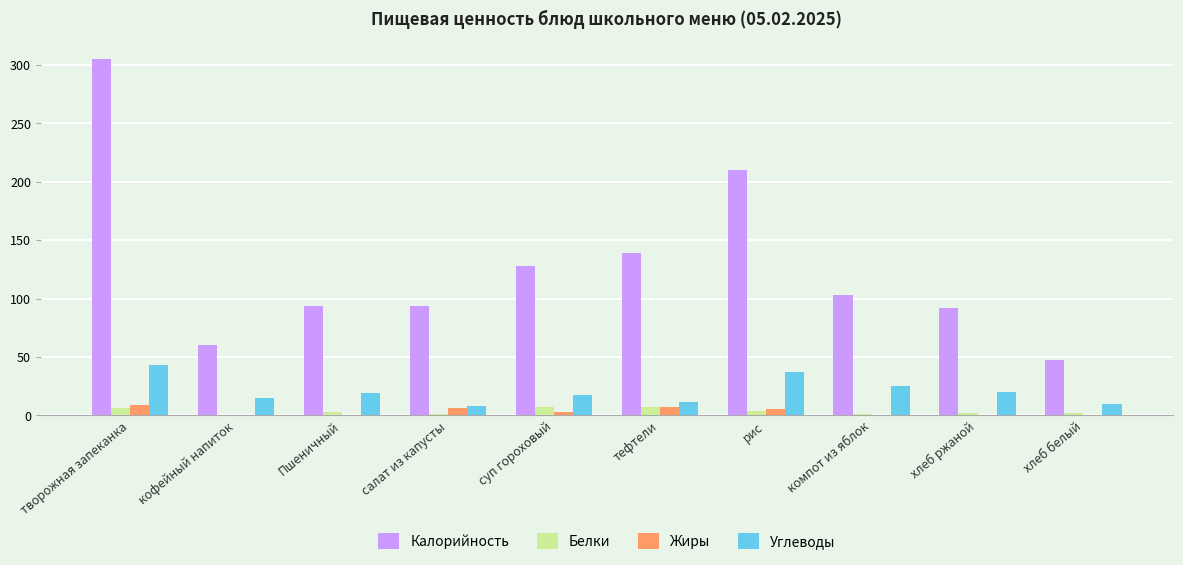

How many groups of bars are there?

10